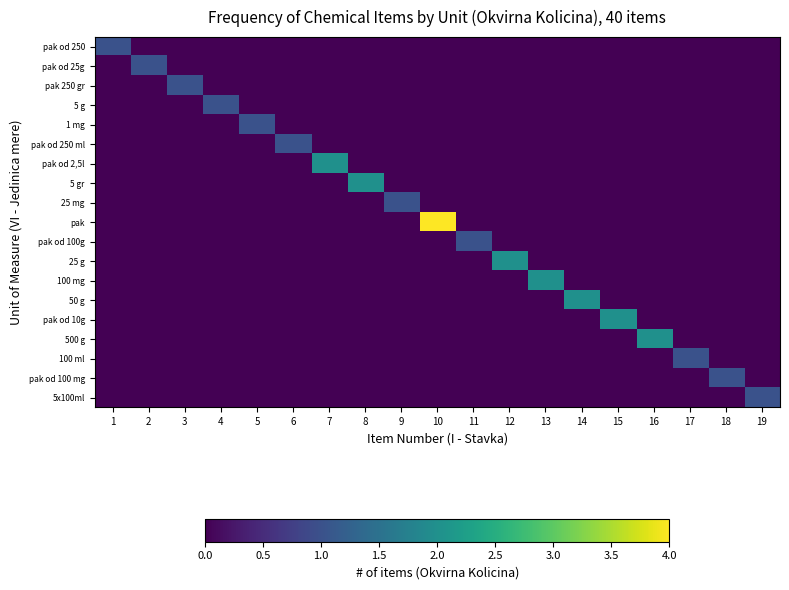

Reading left to right, extract all data points from this chart.

pak od 250: 1=1	2=0	3=0	4=0	5=0	6=0	7=0	8=0	9=0	10=0	11=0	12=0	13=0	14=0	15=0	16=0	17=0	18=0	19=0
pak od 25g: 1=0	2=1	3=0	4=0	5=0	6=0	7=0	8=0	9=0	10=0	11=0	12=0	13=0	14=0	15=0	16=0	17=0	18=0	19=0
pak 250 gr: 1=0	2=0	3=1	4=0	5=0	6=0	7=0	8=0	9=0	10=0	11=0	12=0	13=0	14=0	15=0	16=0	17=0	18=0	19=0
5 g: 1=0	2=0	3=0	4=1	5=0	6=0	7=0	8=0	9=0	10=0	11=0	12=0	13=0	14=0	15=0	16=0	17=0	18=0	19=0
1 mg: 1=0	2=0	3=0	4=0	5=1	6=0	7=0	8=0	9=0	10=0	11=0	12=0	13=0	14=0	15=0	16=0	17=0	18=0	19=0
pak od 250 ml: 1=0	2=0	3=0	4=0	5=0	6=1	7=0	8=0	9=0	10=0	11=0	12=0	13=0	14=0	15=0	16=0	17=0	18=0	19=0
pak od 2,5l: 1=0	2=0	3=0	4=0	5=0	6=0	7=2	8=0	9=0	10=0	11=0	12=0	13=0	14=0	15=0	16=0	17=0	18=0	19=0
5 gr: 1=0	2=0	3=0	4=0	5=0	6=0	7=0	8=2	9=0	10=0	11=0	12=0	13=0	14=0	15=0	16=0	17=0	18=0	19=0
25 mg: 1=0	2=0	3=0	4=0	5=0	6=0	7=0	8=0	9=1	10=0	11=0	12=0	13=0	14=0	15=0	16=0	17=0	18=0	19=0
pak: 1=0	2=0	3=0	4=0	5=0	6=0	7=0	8=0	9=0	10=4	11=0	12=0	13=0	14=0	15=0	16=0	17=0	18=0	19=0
pak od 100g: 1=0	2=0	3=0	4=0	5=0	6=0	7=0	8=0	9=0	10=0	11=1	12=0	13=0	14=0	15=0	16=0	17=0	18=0	19=0
25 g: 1=0	2=0	3=0	4=0	5=0	6=0	7=0	8=0	9=0	10=0	11=0	12=2	13=0	14=0	15=0	16=0	17=0	18=0	19=0
100 mg: 1=0	2=0	3=0	4=0	5=0	6=0	7=0	8=0	9=0	10=0	11=0	12=0	13=2	14=0	15=0	16=0	17=0	18=0	19=0
50 g: 1=0	2=0	3=0	4=0	5=0	6=0	7=0	8=0	9=0	10=0	11=0	12=0	13=0	14=2	15=0	16=0	17=0	18=0	19=0
pak od 10g: 1=0	2=0	3=0	4=0	5=0	6=0	7=0	8=0	9=0	10=0	11=0	12=0	13=0	14=0	15=2	16=0	17=0	18=0	19=0
500 g: 1=0	2=0	3=0	4=0	5=0	6=0	7=0	8=0	9=0	10=0	11=0	12=0	13=0	14=0	15=0	16=2	17=0	18=0	19=0
100 ml: 1=0	2=0	3=0	4=0	5=0	6=0	7=0	8=0	9=0	10=0	11=0	12=0	13=0	14=0	15=0	16=0	17=1	18=0	19=0
pak od 100 mg: 1=0	2=0	3=0	4=0	5=0	6=0	7=0	8=0	9=0	10=0	11=0	12=0	13=0	14=0	15=0	16=0	17=0	18=1	19=0
5x100ml: 1=0	2=0	3=0	4=0	5=0	6=0	7=0	8=0	9=0	10=0	11=0	12=0	13=0	14=0	15=0	16=0	17=0	18=0	19=1